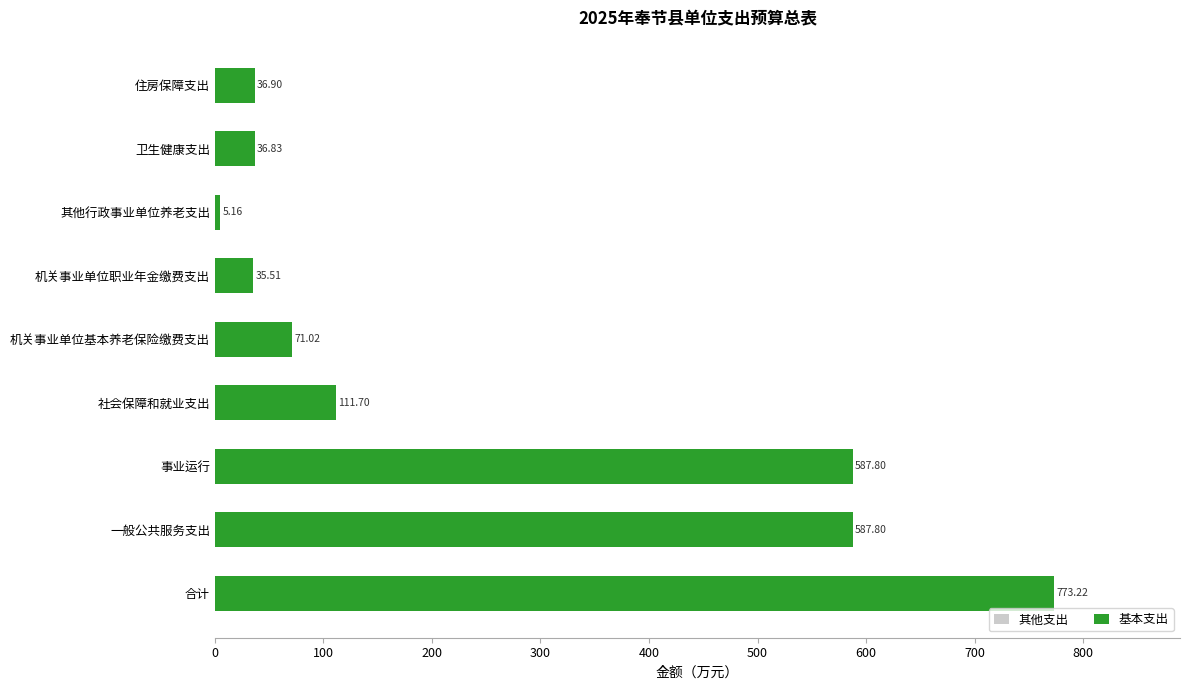

What is the average value of the 其他支出 series?

249.5